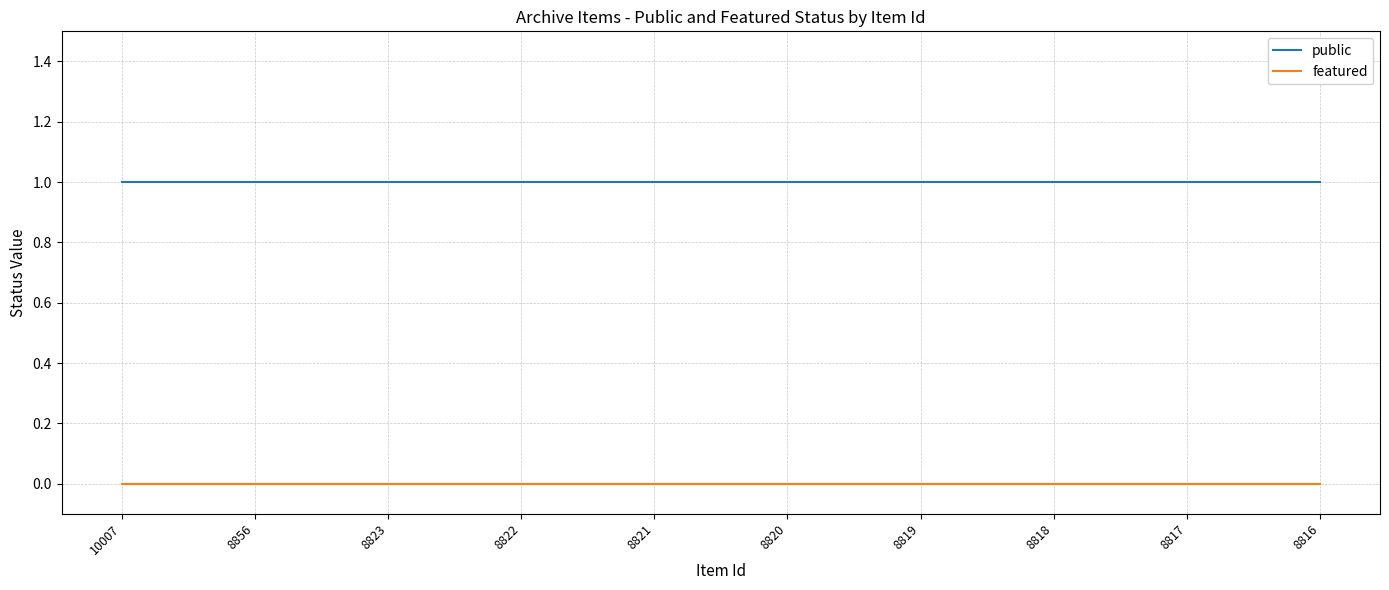

True or false: public and featured cross at least once.

False